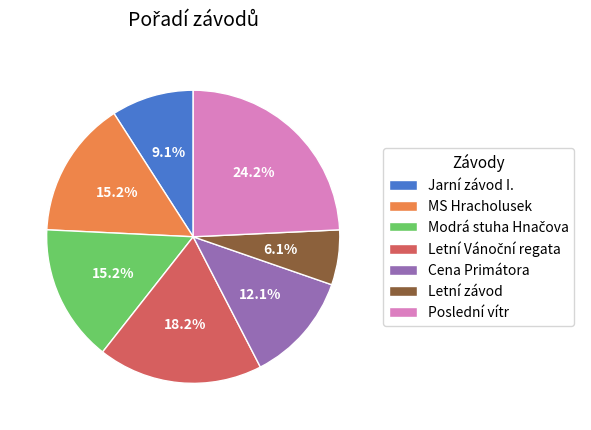

True or false: Cena Primátora accounts for 4% of the total.

False